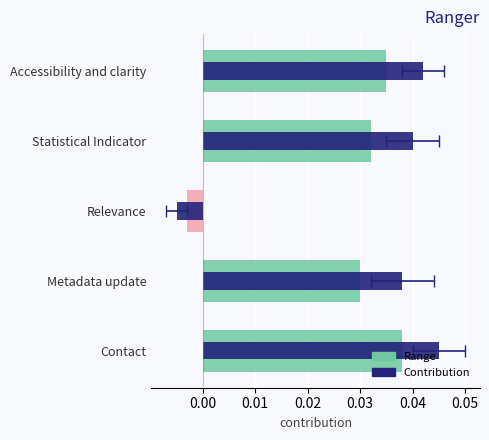

The value at Publications is 10.1. True or false?

False